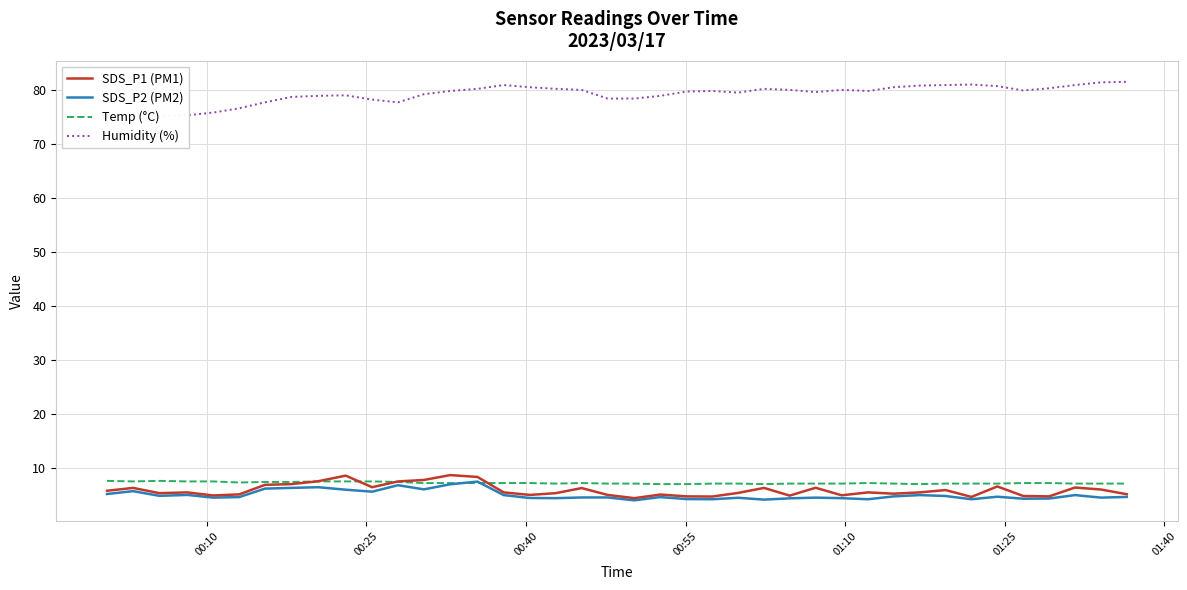

Reading left to right, extract all data points from this chart.

SDS_P1 (PM1): 5.8	6.3	5.3	5.5	4.9	5.1	6.9	7.0	7.5	8.6	6.4	7.5	7.8	8.7	8.3	5.5	5.0	5.3	6.3	5.0	4.4	5.1	4.7	4.7	5.4	6.3	4.9	6.3	4.9	5.5	5.2	5.5	5.9	4.6	6.6	4.8	4.7	6.4	6.0	5.1
SDS_P2 (PM2): 5.2	5.7	4.8	5.0	4.5	4.6	6.2	6.3	6.4	6.0	5.6	6.8	6.0	7.0	7.5	5.0	4.4	4.4	4.5	4.5	4.0	4.6	4.2	4.2	4.5	4.1	4.4	4.5	4.4	4.2	4.7	5.0	4.8	4.2	4.7	4.3	4.3	5.0	4.5	4.6
Temp (°C): 7.6	7.5	7.6	7.5	7.5	7.3	7.4	7.4	7.5	7.5	7.5	7.4	7.2	7.2	7.2	7.2	7.2	7.1	7.2	7.1	7.1	7.0	7.0	7.1	7.1	7.0	7.1	7.1	7.1	7.2	7.1	7.0	7.1	7.1	7.1	7.2	7.2	7.1	7.1	7.1
Humidity (%): 74.9	75.8	75.2	75.3	75.8	76.6	77.7	78.7	78.9	79.0	78.2	77.7	79.2	79.8	80.2	80.9	80.5	80.2	80.0	78.4	78.4	78.9	79.7	79.8	79.5	80.2	80.0	79.6	80.0	79.8	80.5	80.8	80.9	81.0	80.7	79.9	80.3	80.9	81.4	81.5